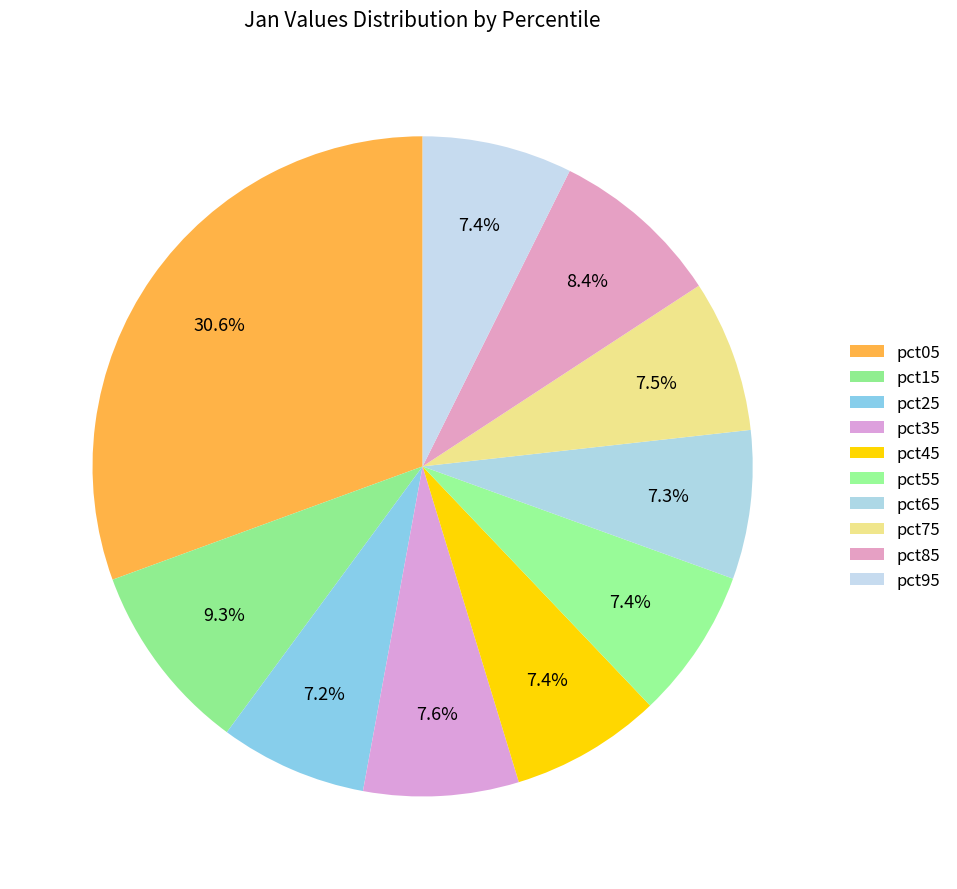

Is pct65 the majority of the pie?

No